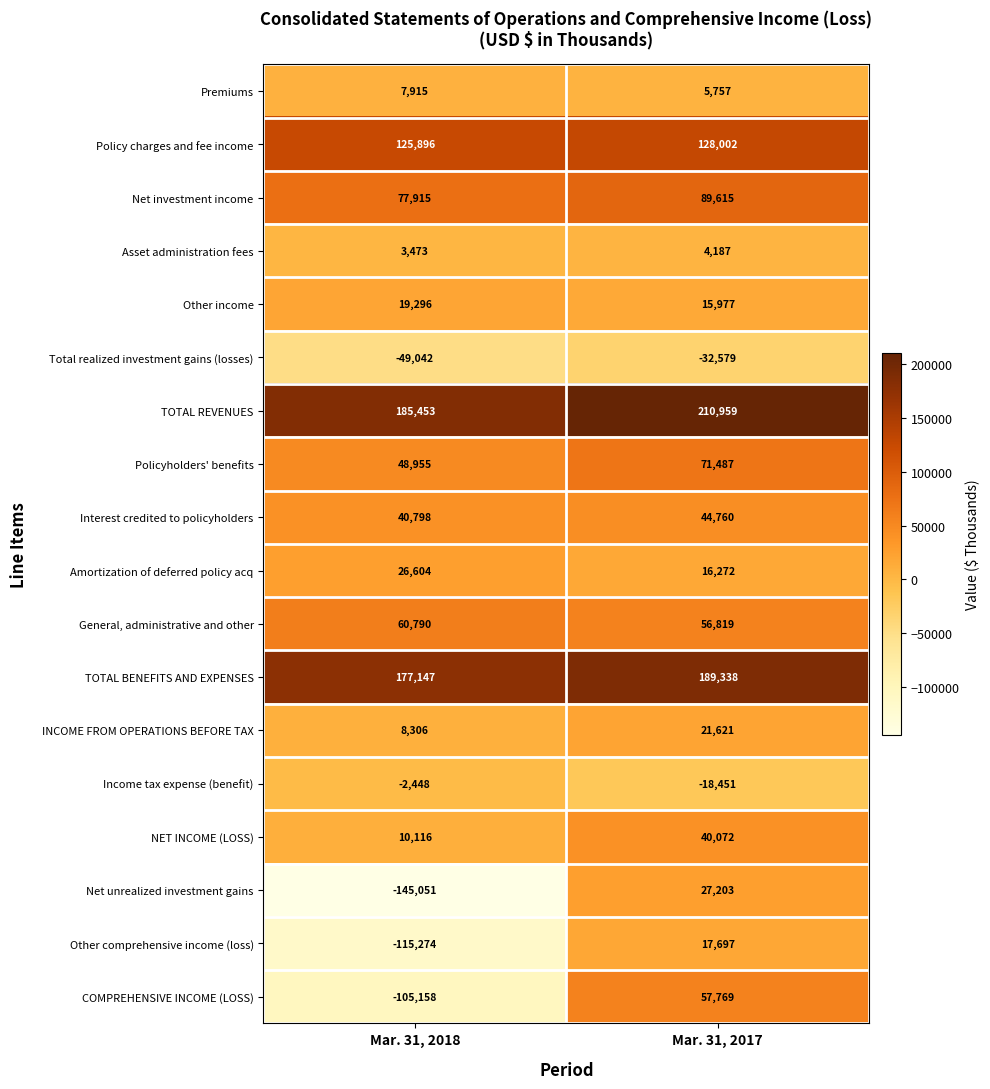

What is the maximum value shown in the chart?

210959